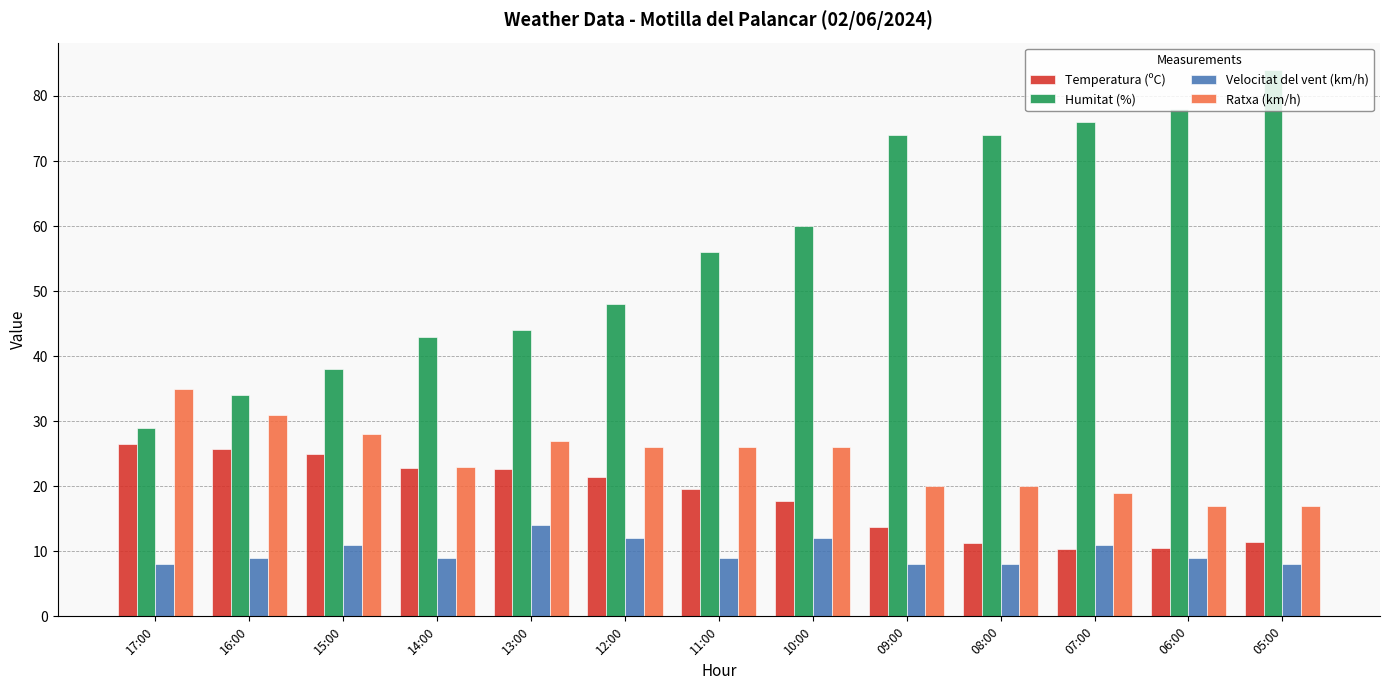

Which series has the widest spread of values?

Humitat (%)